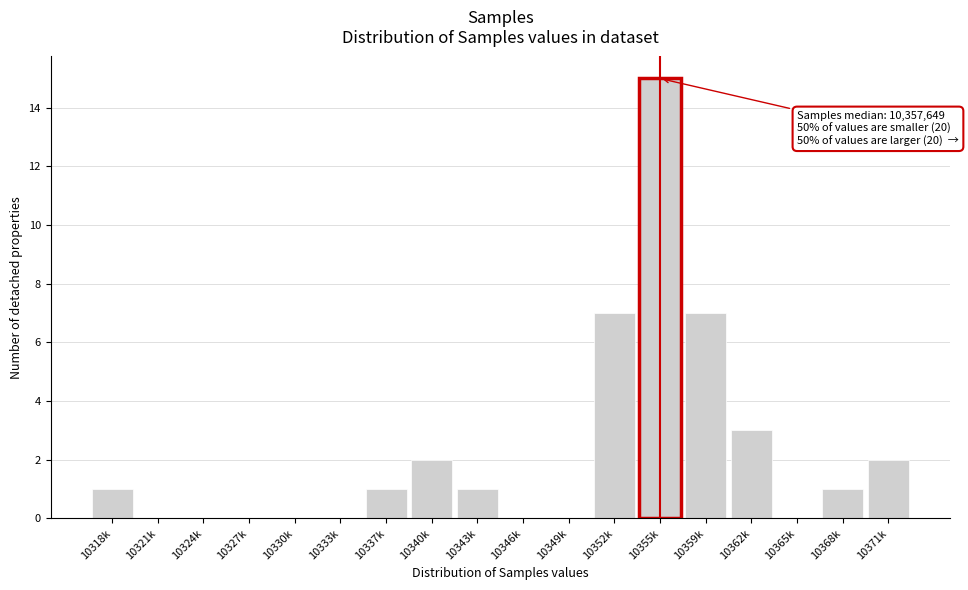

Reading right to left, transcribe all the data shown in this chart.

10371k=2	10368k=1	10365k=0	10362k=3	10359k=7	10355k=15	10352k=7	10349k=0	10346k=0	10343k=1	10340k=2	10337k=1	10333k=0	10330k=0	10327k=0	10324k=0	10321k=0	10318k=1